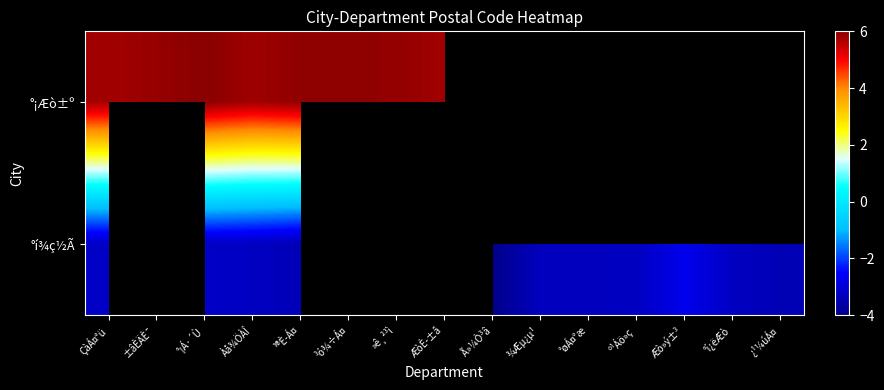

How many values in °í¾ç½Ã are below zero?

11